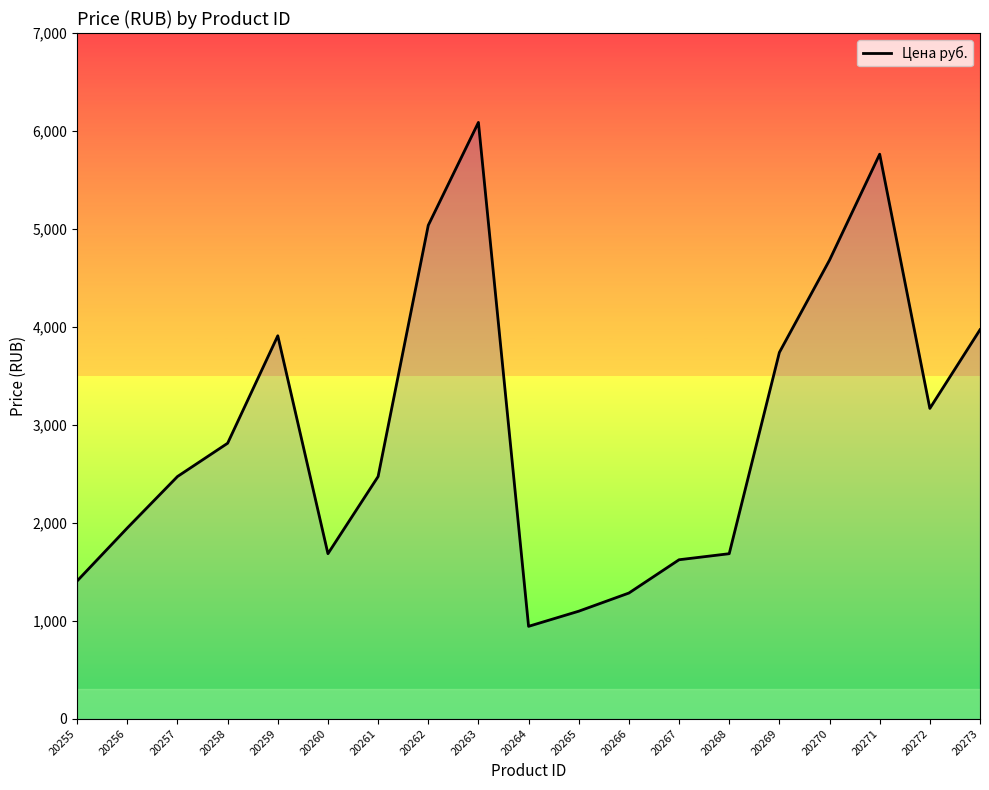

What is the difference between the maximum and minimum values?

5144.8